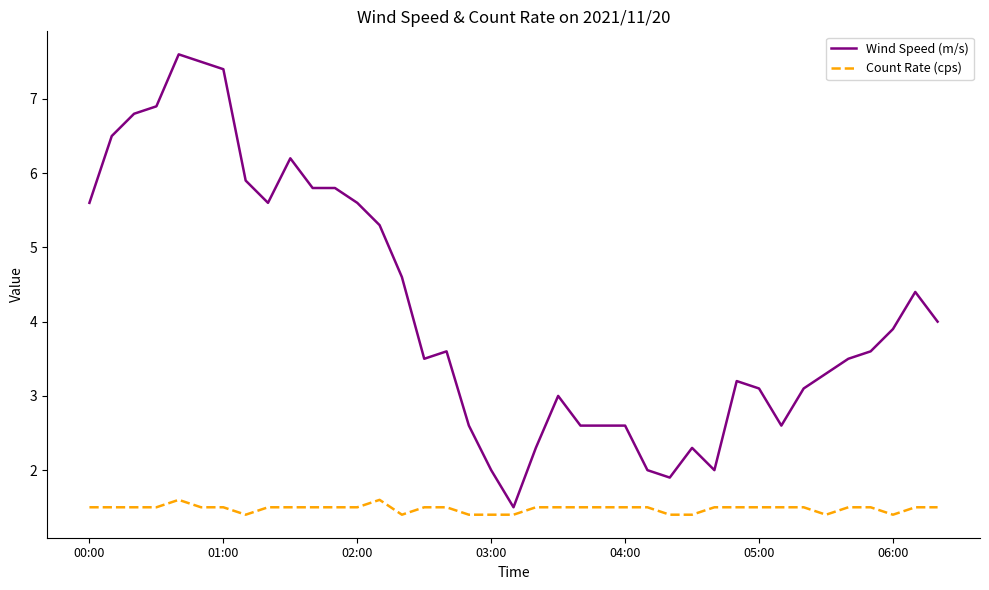

What is the highest value of the Count Rate (cps) series?

1.6